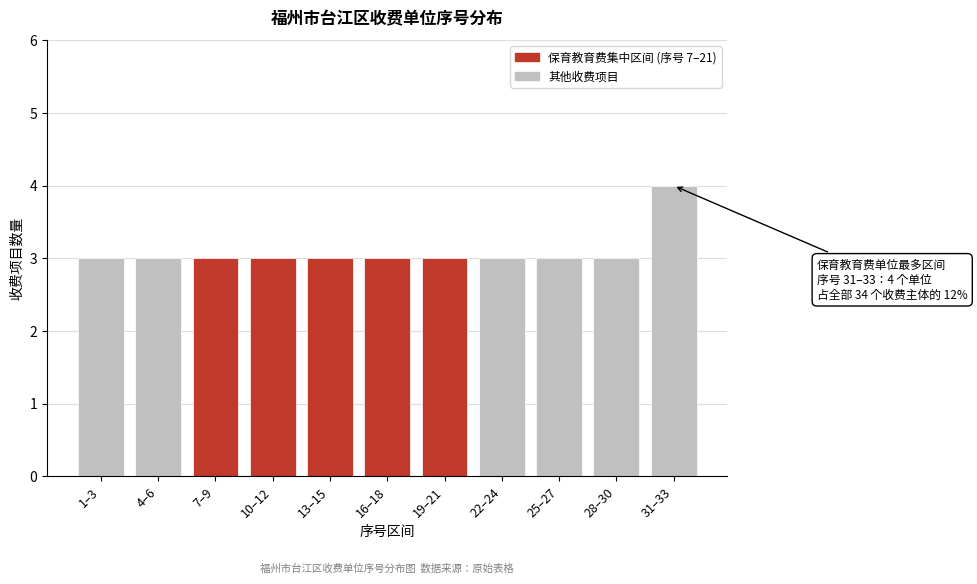

Reading left to right, extract all data points from this chart.

3	3	3	3	3	3	3	3	3	3	4